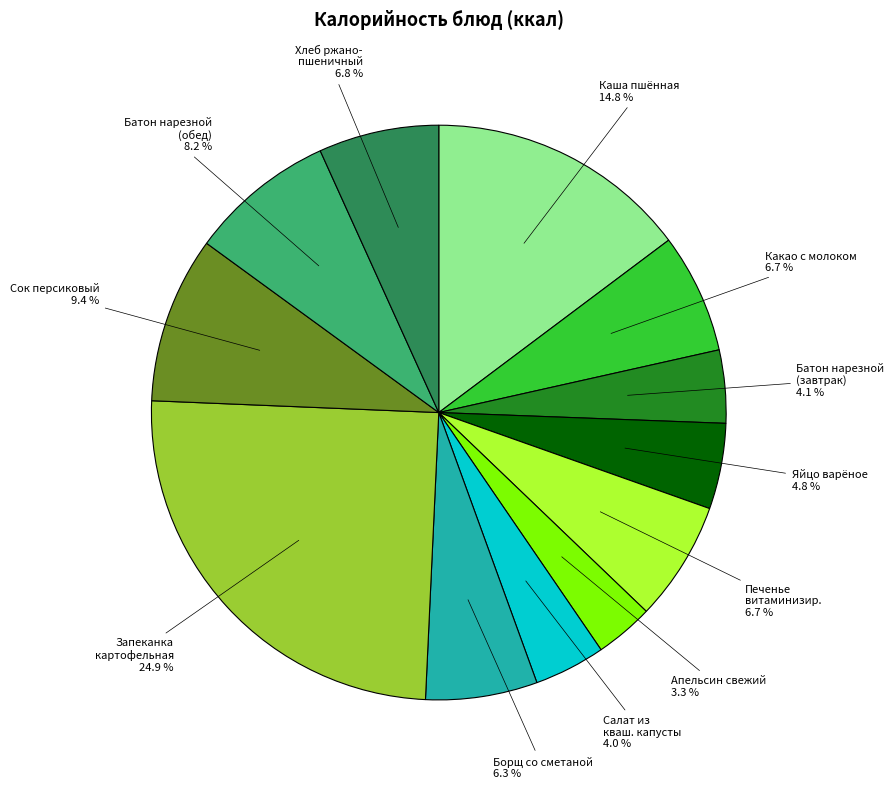

Combined, do Борщ со сметаной and Салат из кваш. капусты account for over 50%?

No